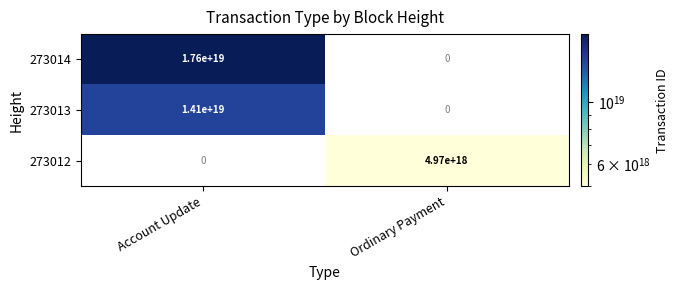

The 273012 series shows 7877499761452068864.0 at Ordinary Payment. True or false?

False